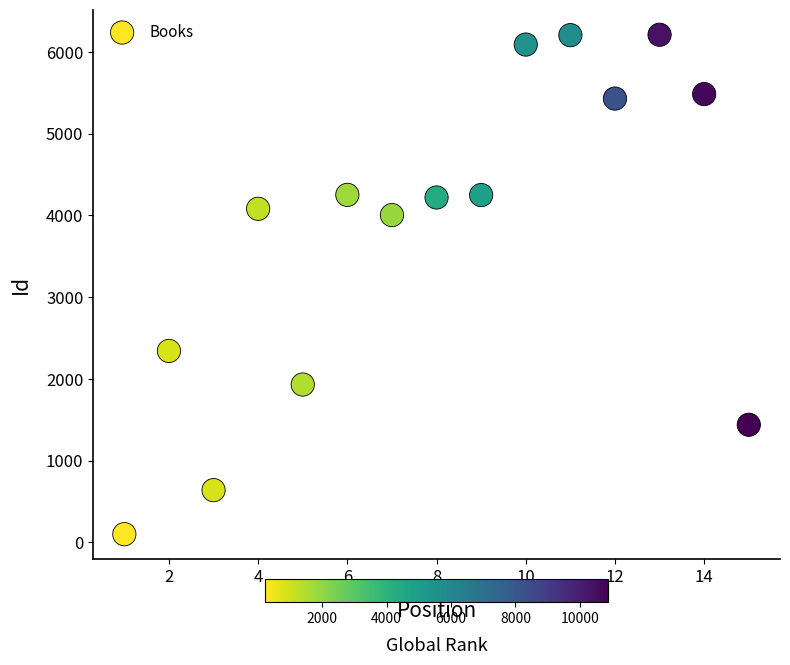

What is the range of Y values (max minus min)?

6110